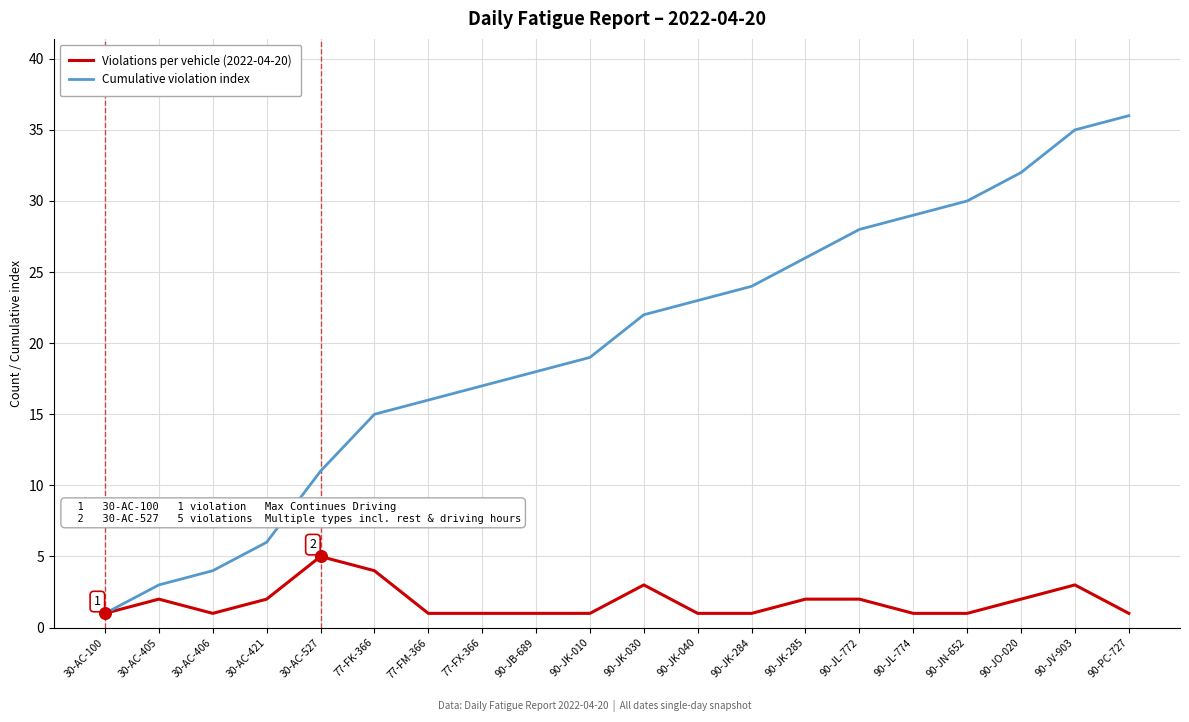

What is the spread (max minus min) of values at 90-JB-689?

17